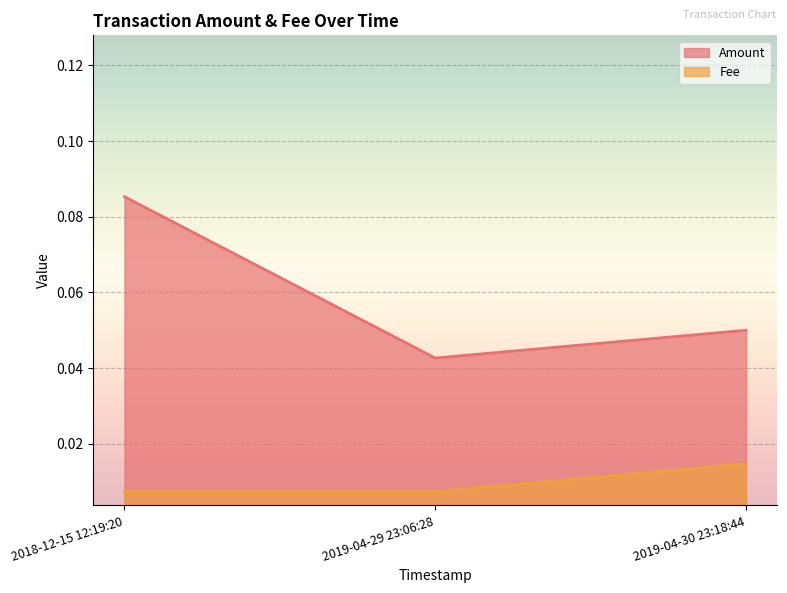

What is the sum of the Amount values at 2019-04-29 23:06:28 and 2019-04-30 23:18:44?

0.1